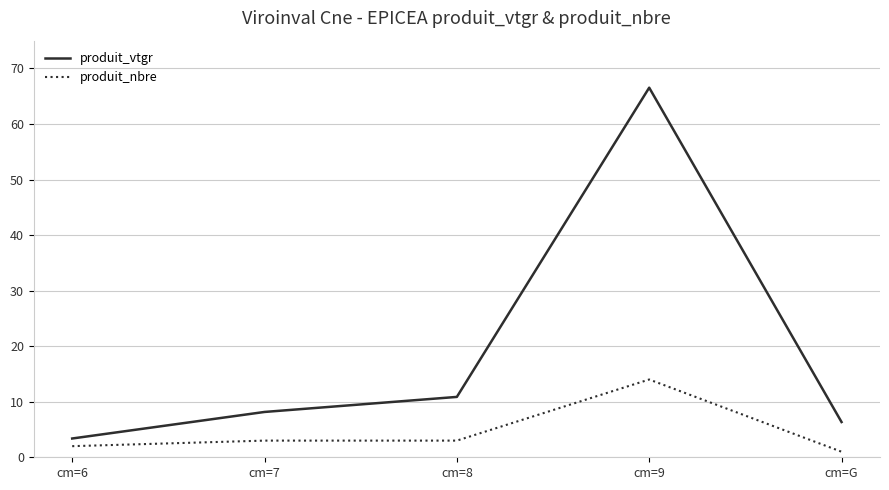

What position from the right is cm=7?

4